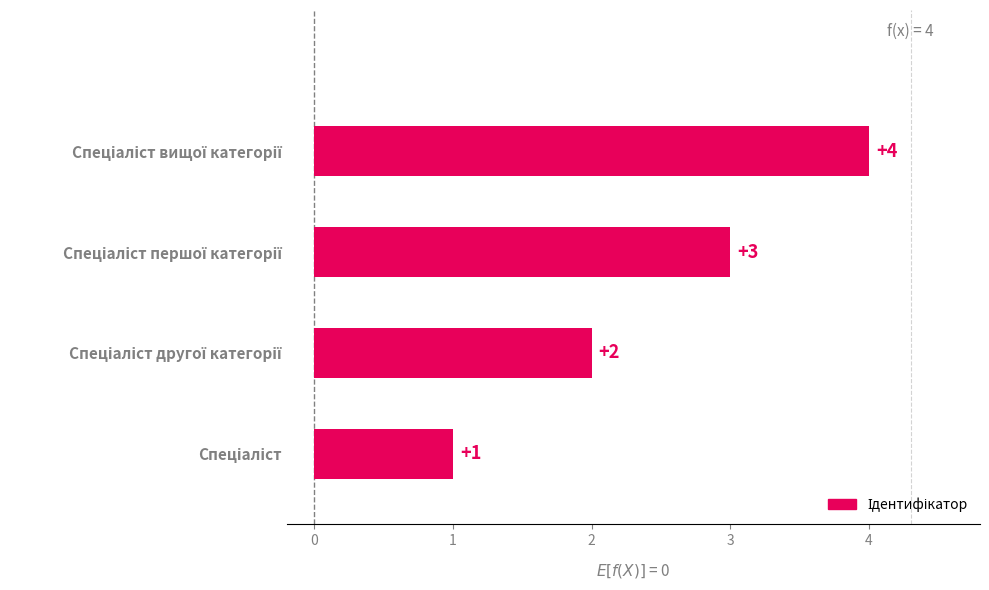

What is the maximum value shown in the chart?

4